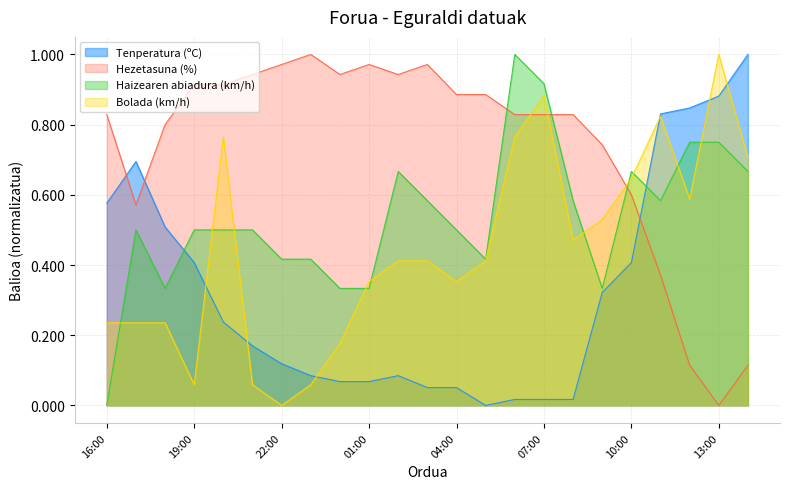

At how many categories does at least one series exceed 0?

23